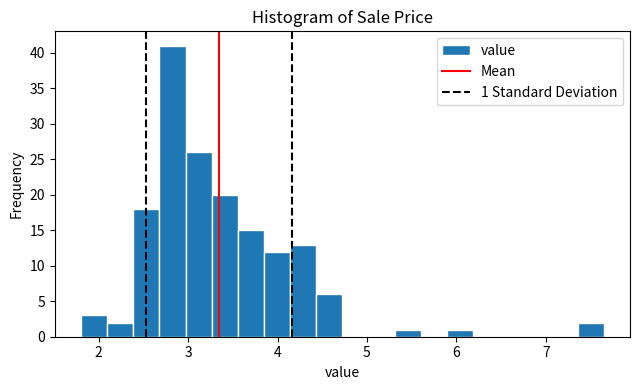

Read against the x-axis, roughly where is the centre of the tallest bar?

2.8